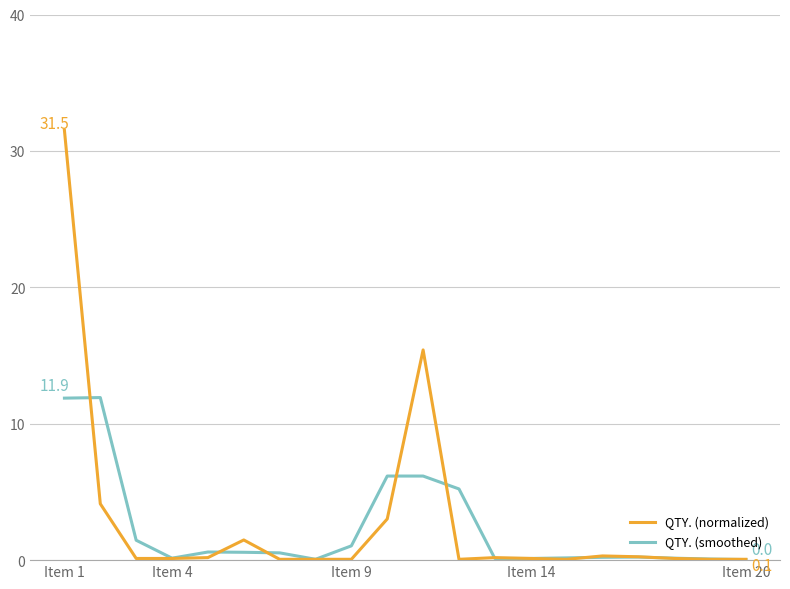

Which series has the widest spread of values?

QTY. (normalized)